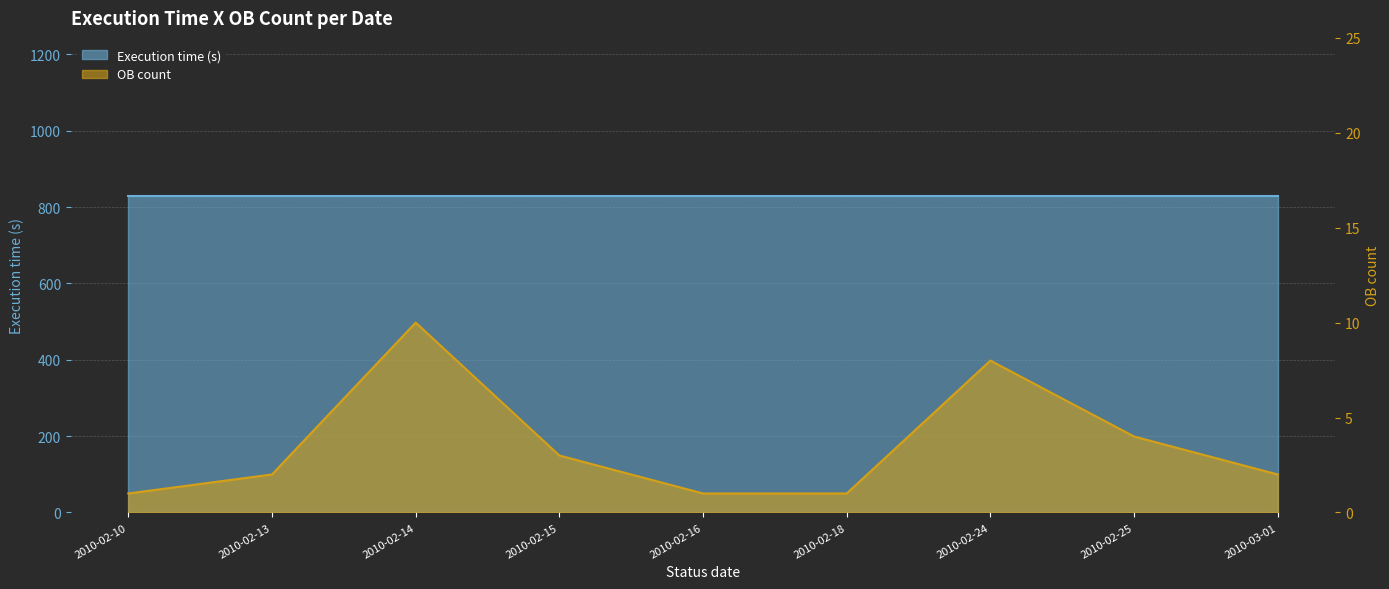

At which category does the chart reach its minimum across all series?

2010-02-10